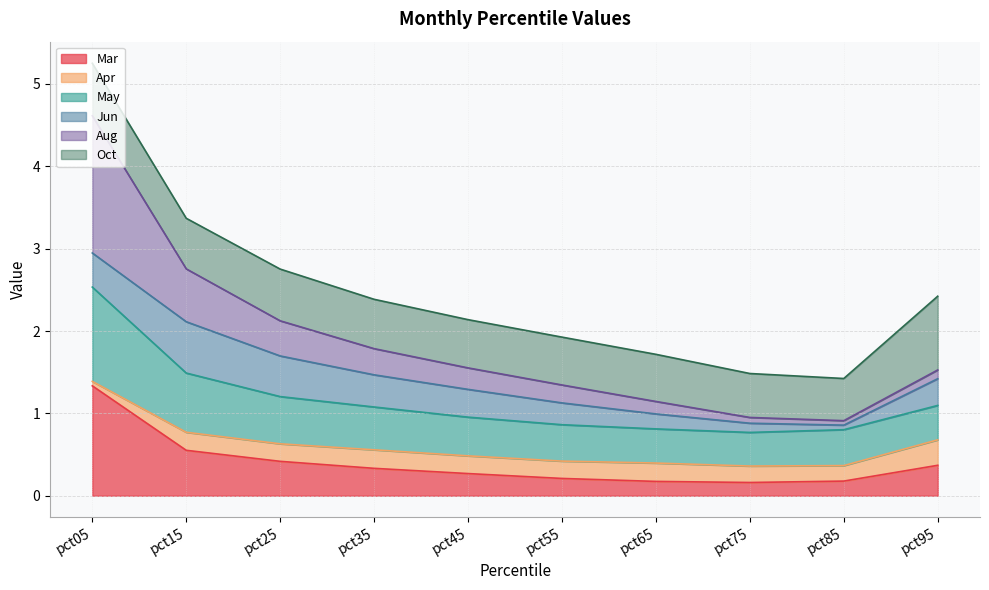

At how many categories does at least one series exceed 4?

1